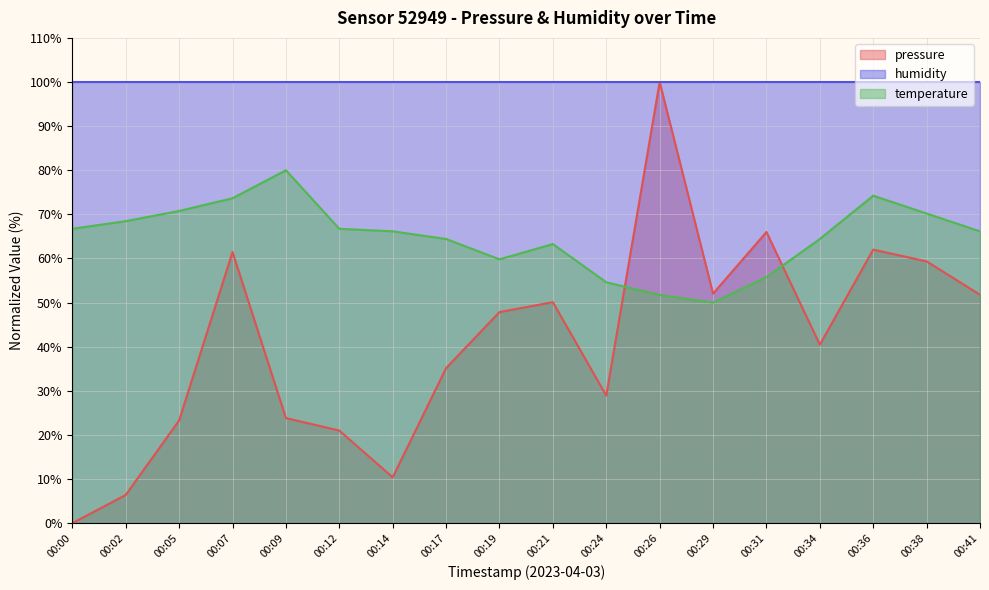

List the series in order of their overall mean, lowest first.

pressure, temperature, humidity